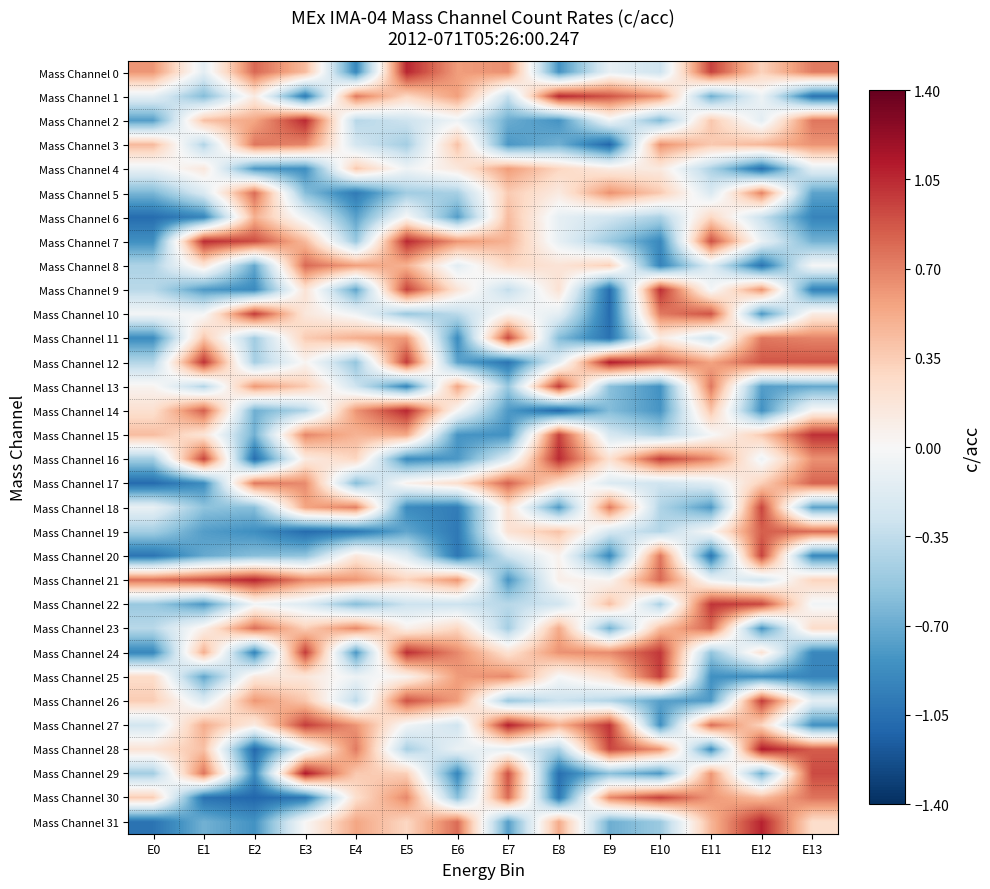

Which series has the largest range (max minus min)?

Mass Channel 28